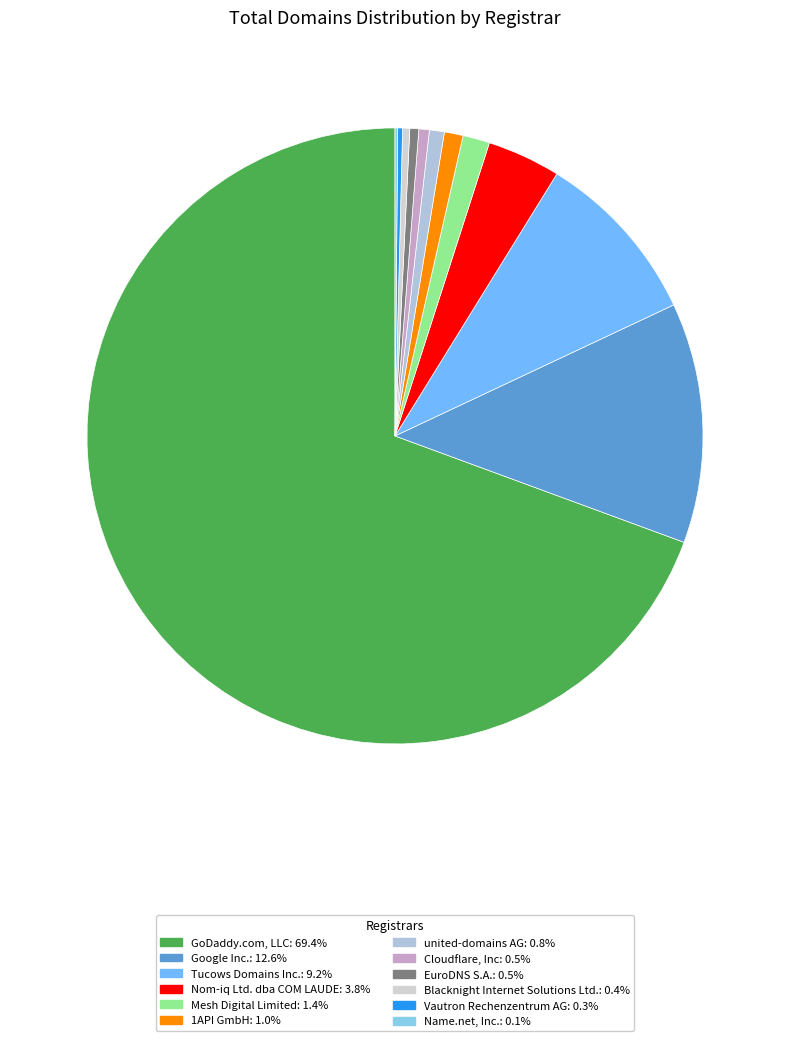

How many slices are in this pie chart?

12